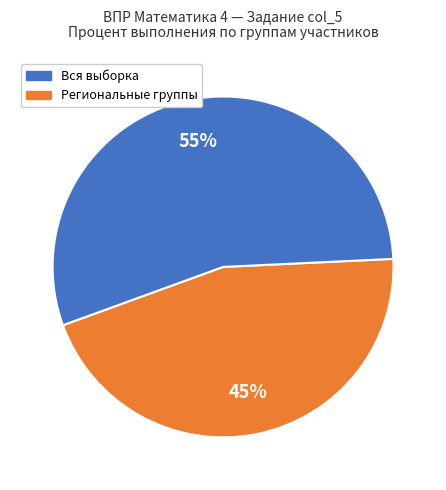

Is there any slice that represents more than half of the pie?

Yes